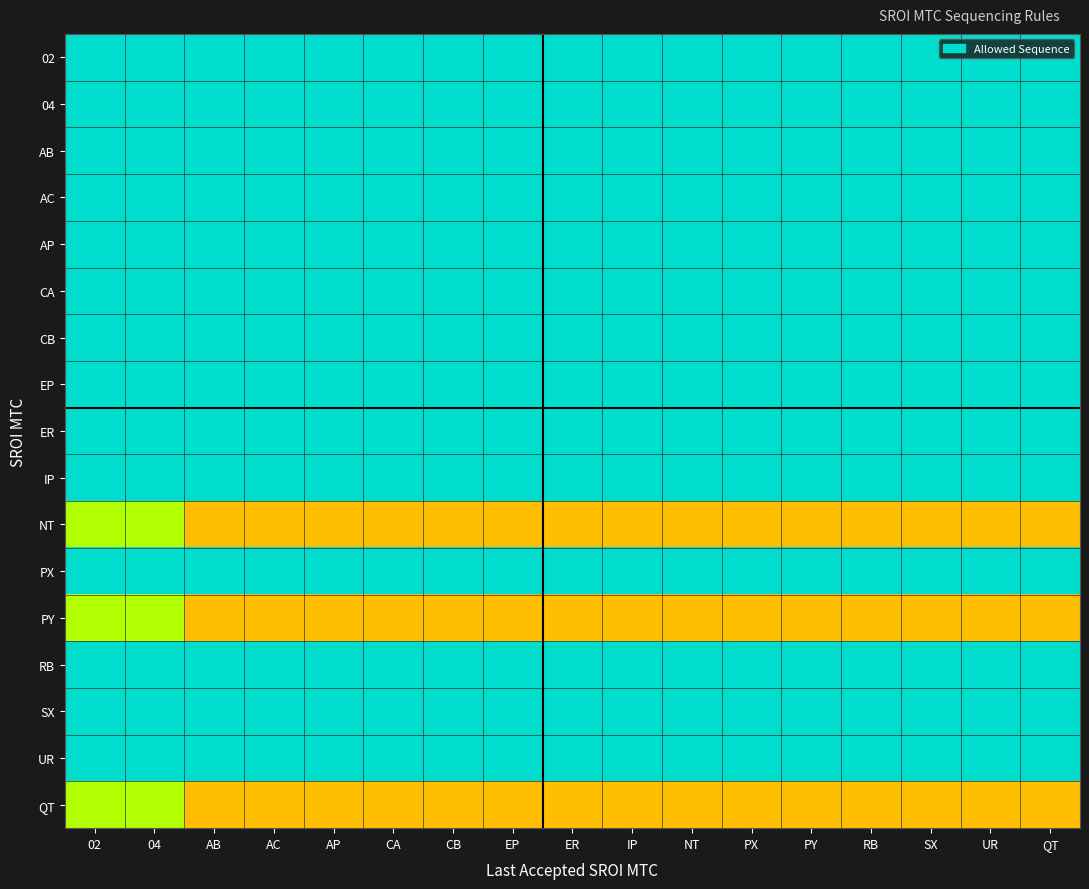

Reading right to left, list all the values displayed in this chart.

02: QT=1.0	UR=1.0	SX=1.0	RB=1.0	PY=1.0	PX=1.0	NT=1.0	IP=1.0	ER=1.0	EP=1.0	CB=1.0	CA=1.0	AP=1.0	AC=1.0	AB=1.0	04=1.0	02=1.0
04: QT=1.0	UR=1.0	SX=1.0	RB=1.0	PY=1.0	PX=1.0	NT=1.0	IP=1.0	ER=1.0	EP=1.0	CB=1.0	CA=1.0	AP=1.0	AC=1.0	AB=1.0	04=1.0	02=1.0
AB: QT=1.0	UR=1.0	SX=1.0	RB=1.0	PY=1.0	PX=1.0	NT=1.0	IP=1.0	ER=1.0	EP=1.0	CB=1.0	CA=1.0	AP=1.0	AC=1.0	AB=1.0	04=1.0	02=1.0
AC: QT=1.0	UR=1.0	SX=1.0	RB=1.0	PY=1.0	PX=1.0	NT=1.0	IP=1.0	ER=1.0	EP=1.0	CB=1.0	CA=1.0	AP=1.0	AC=1.0	AB=1.0	04=1.0	02=1.0
AP: QT=1.0	UR=1.0	SX=1.0	RB=1.0	PY=1.0	PX=1.0	NT=1.0	IP=1.0	ER=1.0	EP=1.0	CB=1.0	CA=1.0	AP=1.0	AC=1.0	AB=1.0	04=1.0	02=1.0
CA: QT=1.0	UR=1.0	SX=1.0	RB=1.0	PY=1.0	PX=1.0	NT=1.0	IP=1.0	ER=1.0	EP=1.0	CB=1.0	CA=1.0	AP=1.0	AC=1.0	AB=1.0	04=1.0	02=1.0
CB: QT=1.0	UR=1.0	SX=1.0	RB=1.0	PY=1.0	PX=1.0	NT=1.0	IP=1.0	ER=1.0	EP=1.0	CB=1.0	CA=1.0	AP=1.0	AC=1.0	AB=1.0	04=1.0	02=1.0
EP: QT=1.0	UR=1.0	SX=1.0	RB=1.0	PY=1.0	PX=1.0	NT=1.0	IP=1.0	ER=1.0	EP=1.0	CB=1.0	CA=1.0	AP=1.0	AC=1.0	AB=1.0	04=1.0	02=1.0
ER: QT=1.0	UR=1.0	SX=1.0	RB=1.0	PY=1.0	PX=1.0	NT=1.0	IP=1.0	ER=1.0	EP=1.0	CB=1.0	CA=1.0	AP=1.0	AC=1.0	AB=1.0	04=1.0	02=1.0
IP: QT=1.0	UR=1.0	SX=1.0	RB=1.0	PY=1.0	PX=1.0	NT=1.0	IP=1.0	ER=1.0	EP=1.0	CB=1.0	CA=1.0	AP=1.0	AC=1.0	AB=1.0	04=1.0	02=1.0
NT: QT=0.4	UR=0.4	SX=0.4	RB=0.4	PY=0.4	PX=0.4	NT=0.4	IP=0.4	ER=0.4	EP=0.4	CB=0.4	CA=0.4	AP=0.4	AC=0.4	AB=0.4	04=0.7	02=0.7
PX: QT=1.0	UR=1.0	SX=1.0	RB=1.0	PY=1.0	PX=1.0	NT=1.0	IP=1.0	ER=1.0	EP=1.0	CB=1.0	CA=1.0	AP=1.0	AC=1.0	AB=1.0	04=1.0	02=1.0
PY: QT=0.4	UR=0.4	SX=0.4	RB=0.4	PY=0.4	PX=0.4	NT=0.4	IP=0.4	ER=0.4	EP=0.4	CB=0.4	CA=0.4	AP=0.4	AC=0.4	AB=0.4	04=0.7	02=0.7
RB: QT=1.0	UR=1.0	SX=1.0	RB=1.0	PY=1.0	PX=1.0	NT=1.0	IP=1.0	ER=1.0	EP=1.0	CB=1.0	CA=1.0	AP=1.0	AC=1.0	AB=1.0	04=1.0	02=1.0
SX: QT=1.0	UR=1.0	SX=1.0	RB=1.0	PY=1.0	PX=1.0	NT=1.0	IP=1.0	ER=1.0	EP=1.0	CB=1.0	CA=1.0	AP=1.0	AC=1.0	AB=1.0	04=1.0	02=1.0
UR: QT=1.0	UR=1.0	SX=1.0	RB=1.0	PY=1.0	PX=1.0	NT=1.0	IP=1.0	ER=1.0	EP=1.0	CB=1.0	CA=1.0	AP=1.0	AC=1.0	AB=1.0	04=1.0	02=1.0
QT: QT=0.4	UR=0.4	SX=0.4	RB=0.4	PY=0.4	PX=0.4	NT=0.4	IP=0.4	ER=0.4	EP=0.4	CB=0.4	CA=0.4	AP=0.4	AC=0.4	AB=0.4	04=0.7	02=0.7